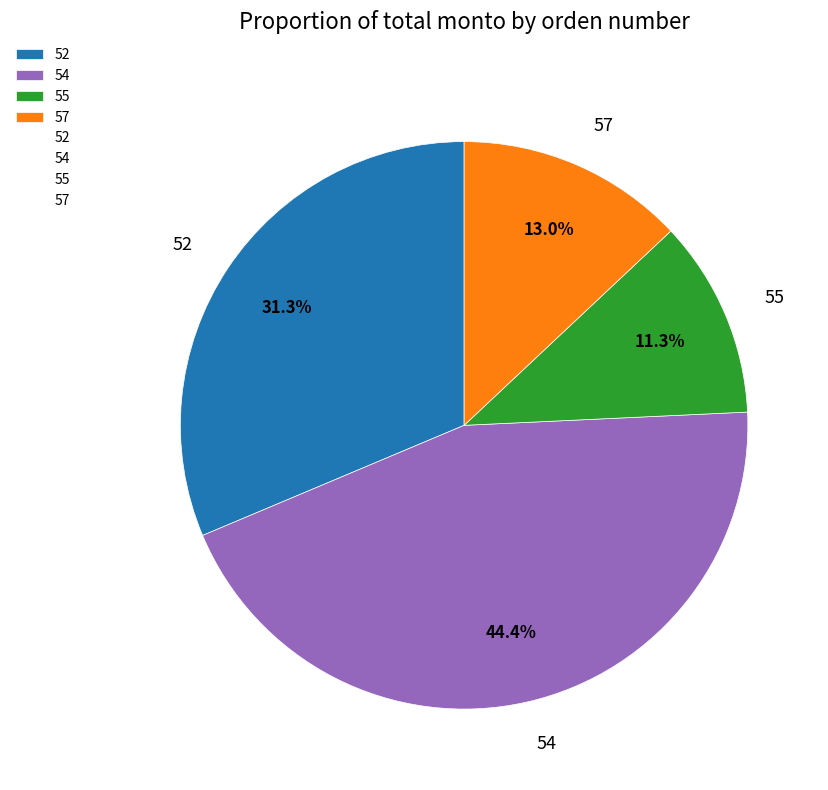

What is the ratio of the value at 57 to the value at 52?

0.4